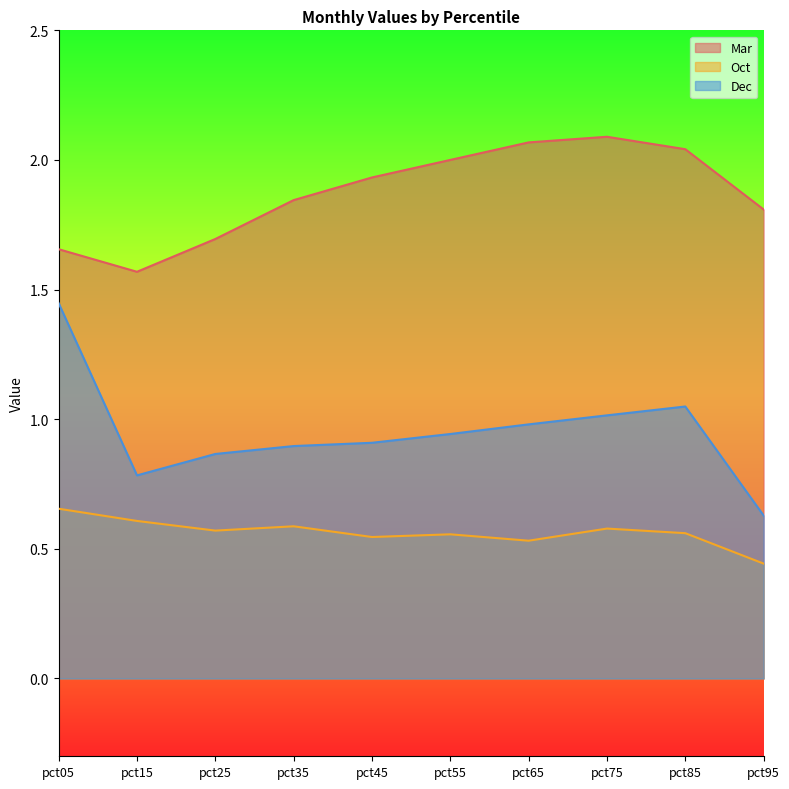

Which series has the largest total across all categories?

Mar